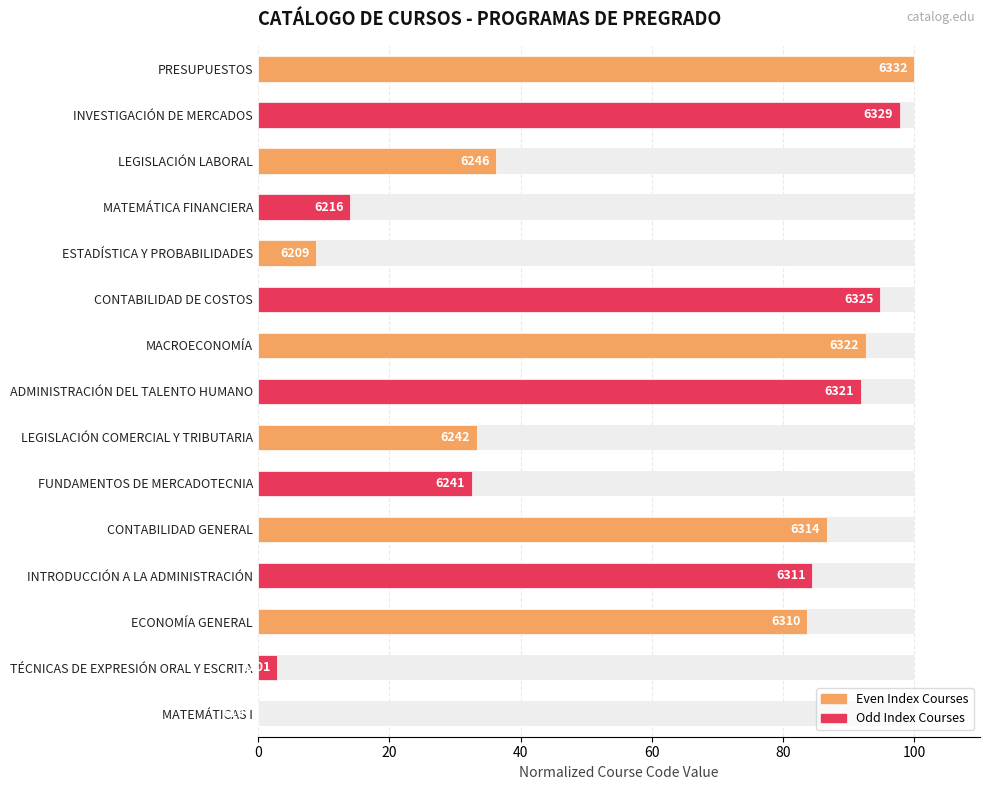

Is it true that the value at PRESUPUESTOS is 100.0?

True